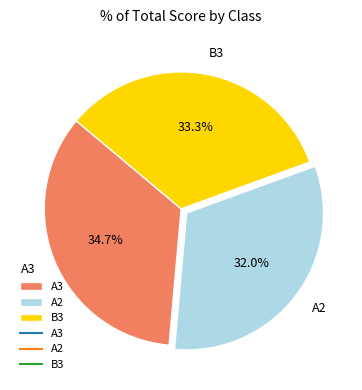

To the nearest percent, what is the difference between the largest and smallest slice percentages?

3%